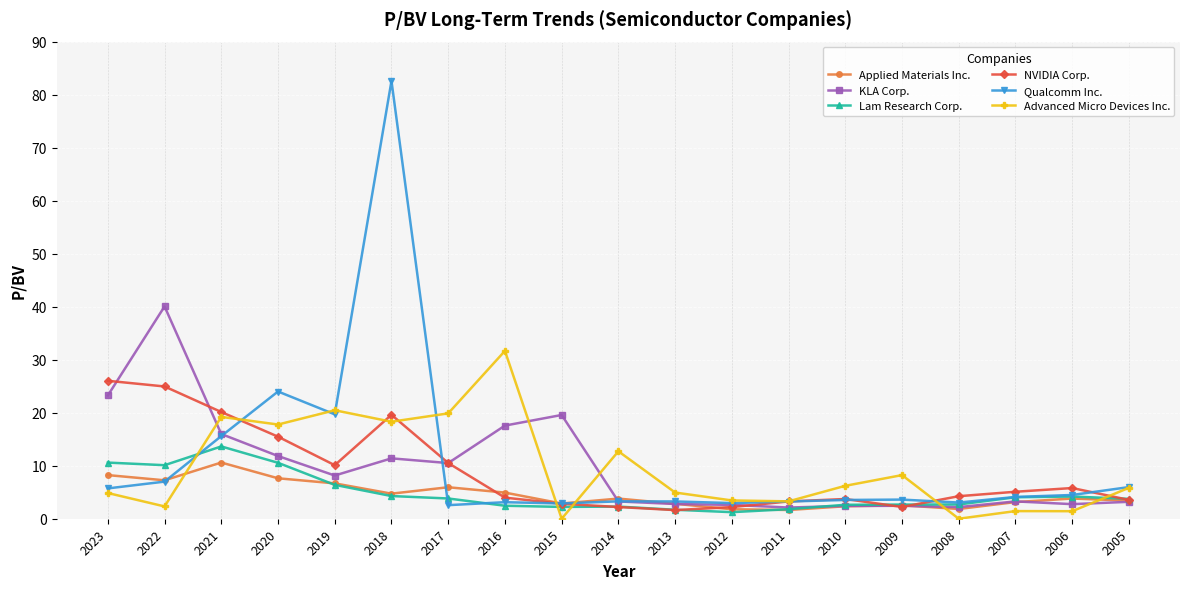

The Applied Materials Inc. series shows 1.1 at 2006. True or false?

False